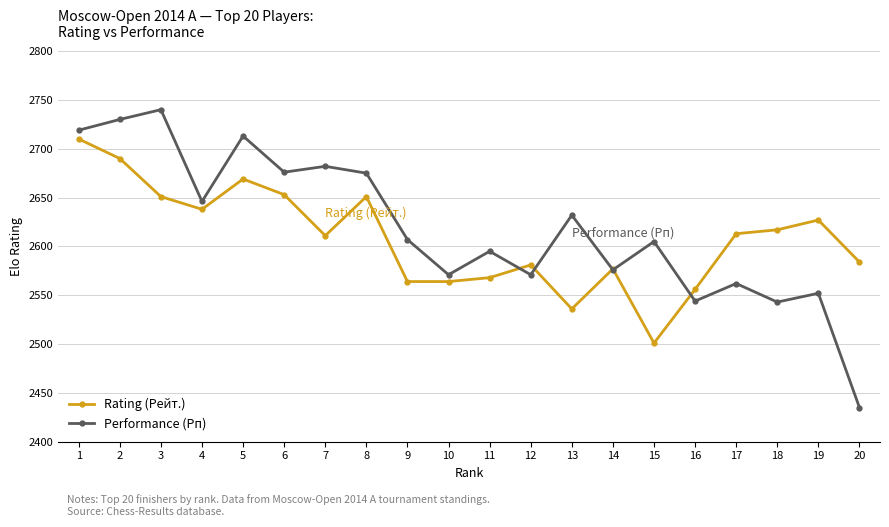

True or false: Performance (Рп) has more than 0 interior local peaks.

True